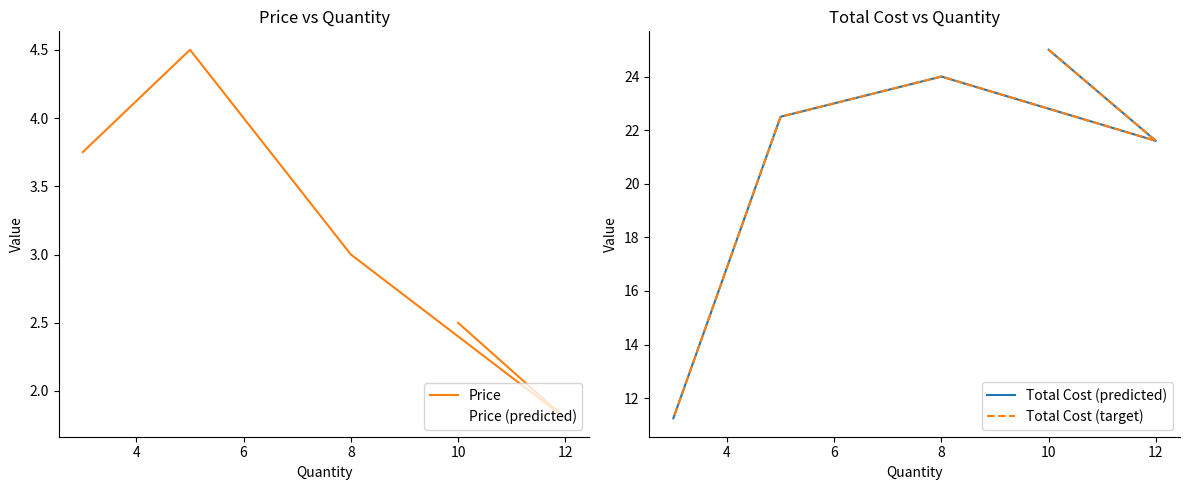

What value does the Price (predicted) series have at 10?

3.8